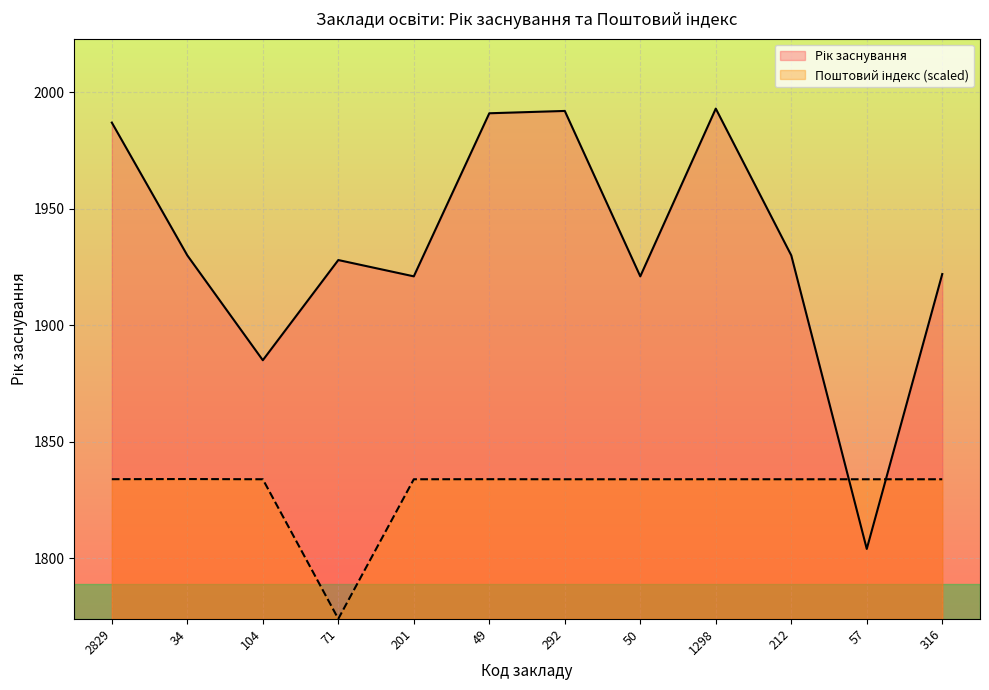

How many distinct data groups are displayed?

2